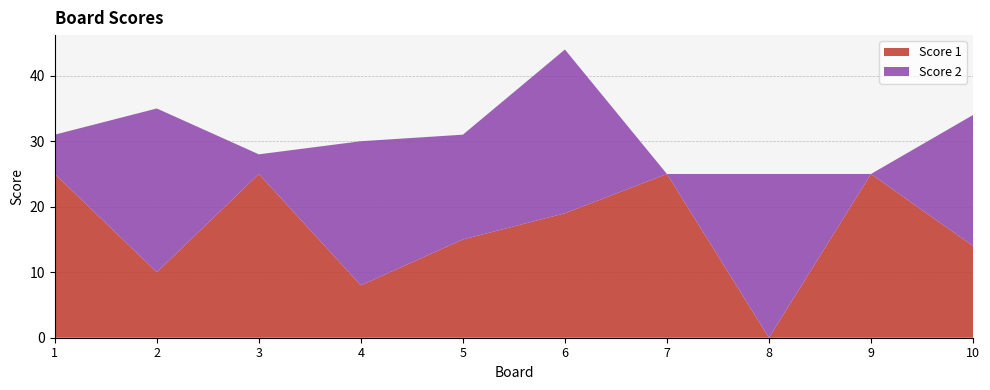

Reading left to right, list all the values displayed in this chart.

Score 1: 1=25	2=10	3=25	4=8	5=15	6=19	7=25	8=0	9=25	10=14
Score 2: 1=6	2=25	3=3	4=22	5=16	6=25	7=0	8=25	9=0	10=20